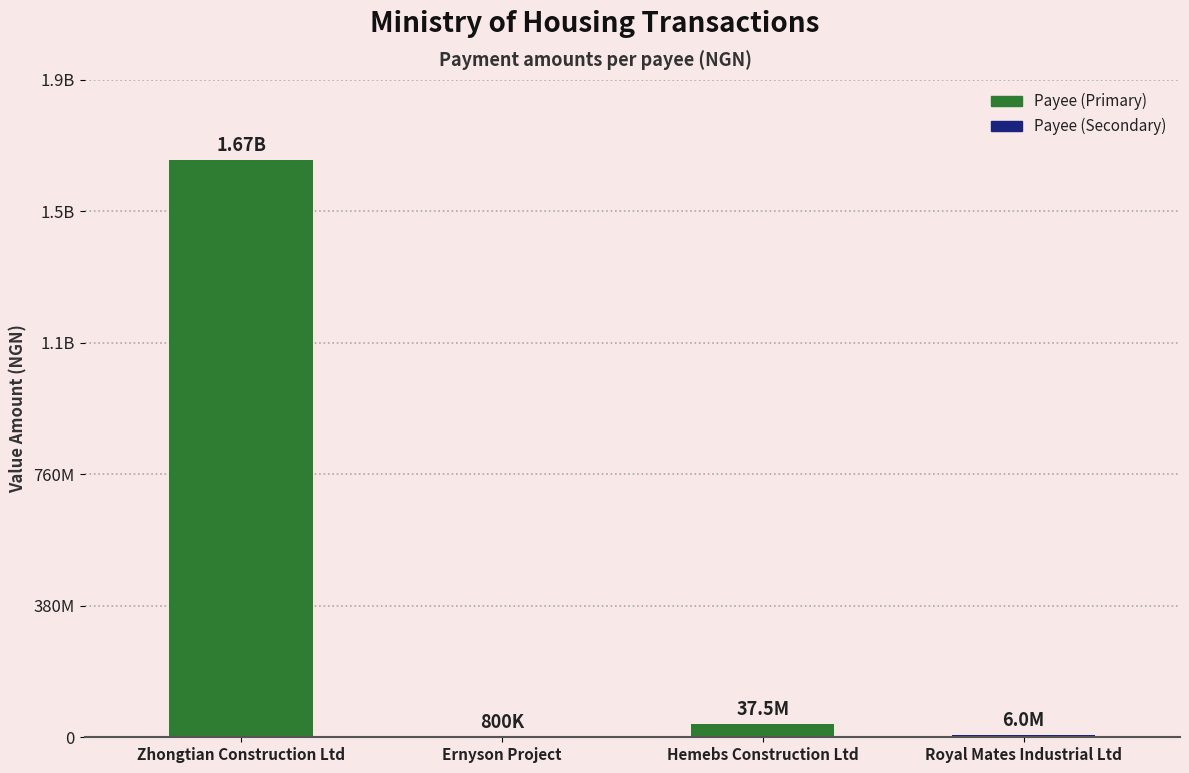

Reading left to right, transcribe all the data shown in this chart.

1668000000	800000	37500120	6000000